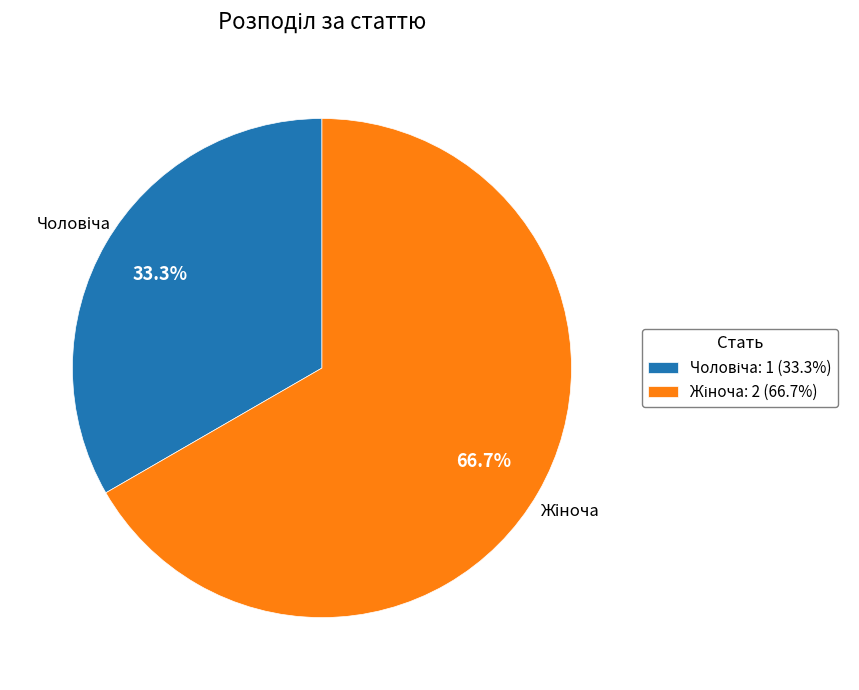

Count the number of slices in the pie.

2